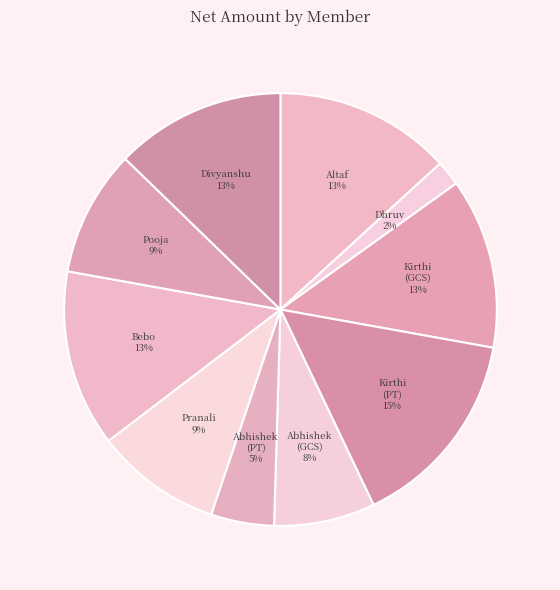

How many slices are in this pie chart?

10